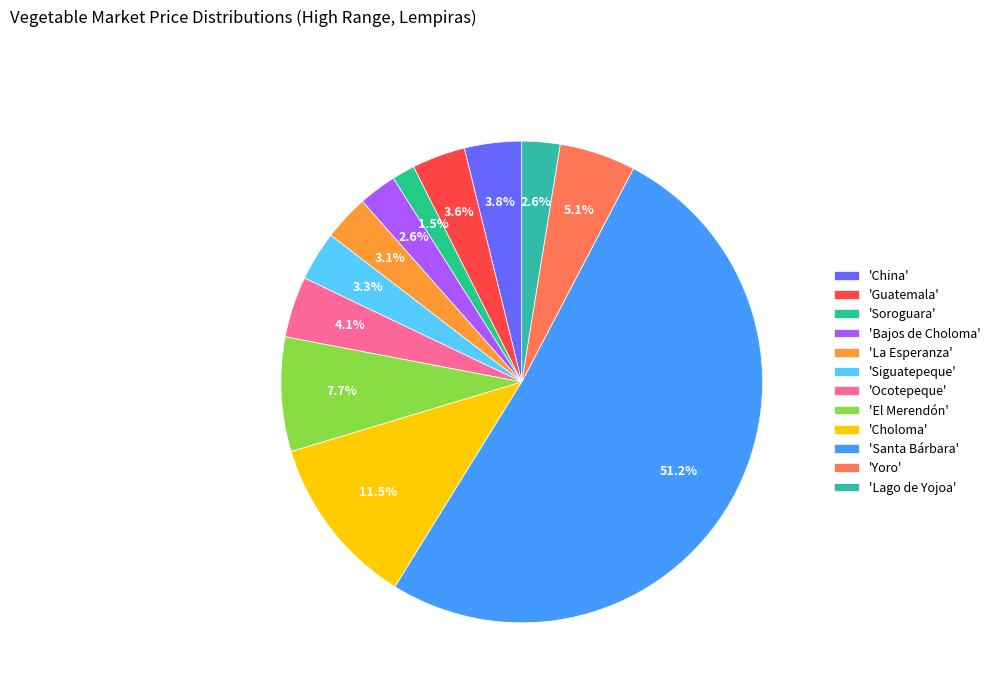

Approximately how many times larger is the value at 'El Merendón' compared to 'China'?

2.0